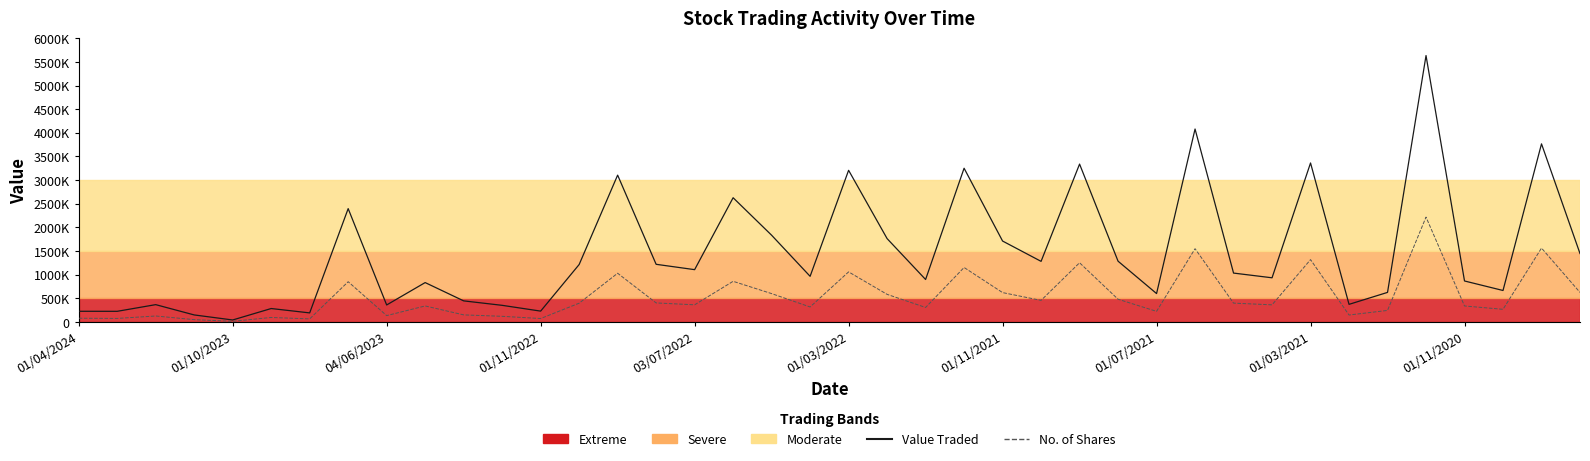

What is the approximate value of Value Traded at 33?

373851